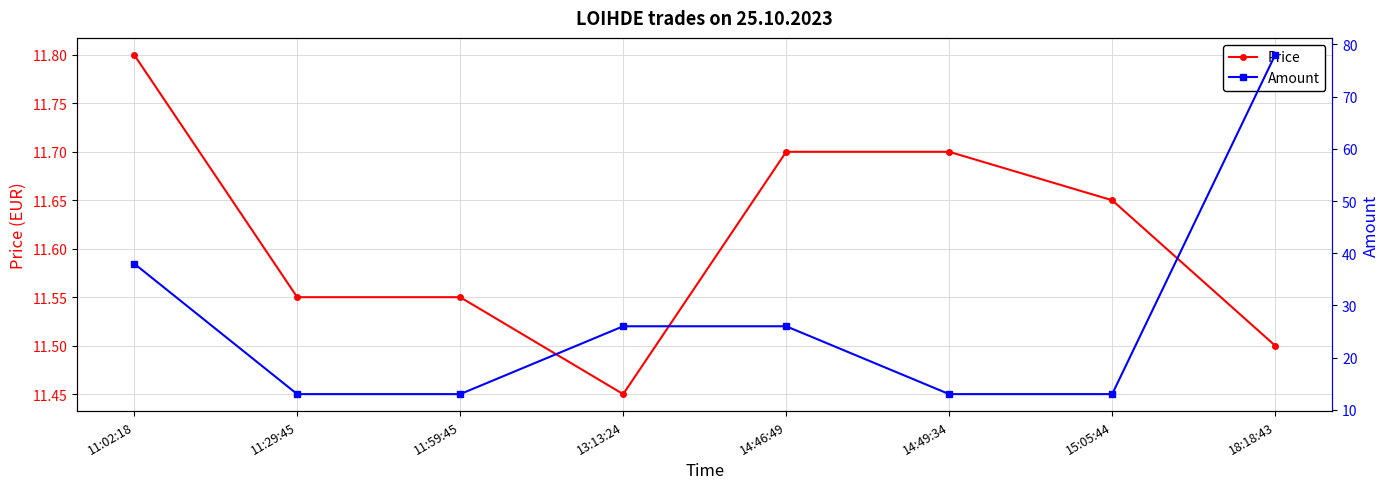

Is it true that Amount equals 4.3 at 11:29:45?

False